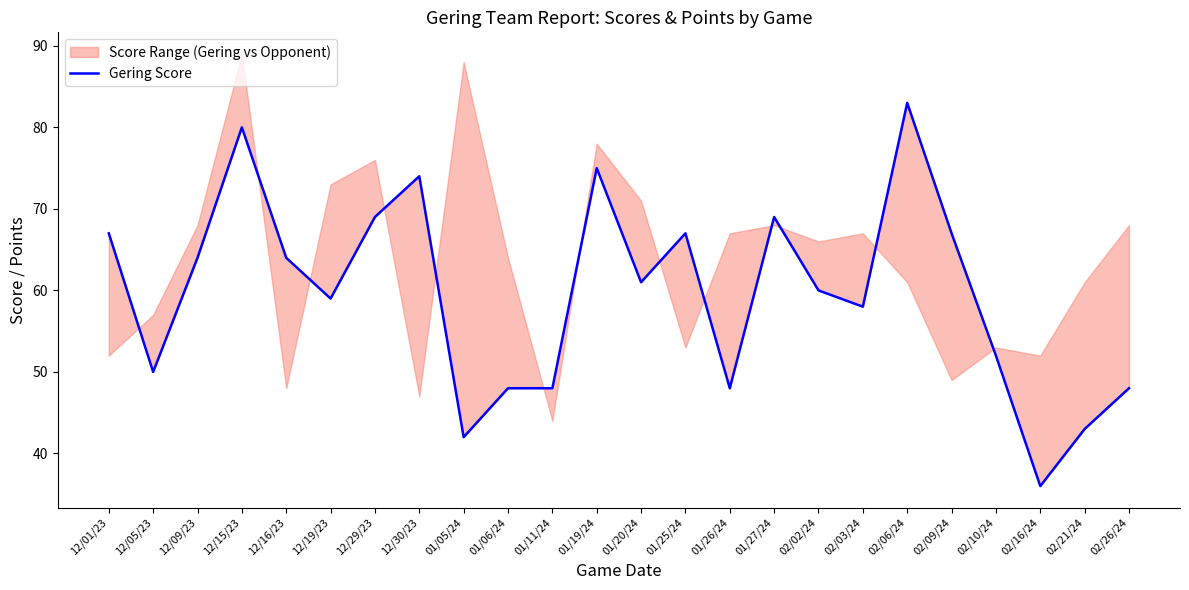

What is the change in value from 01/05/24 to 02/10/24?

+10